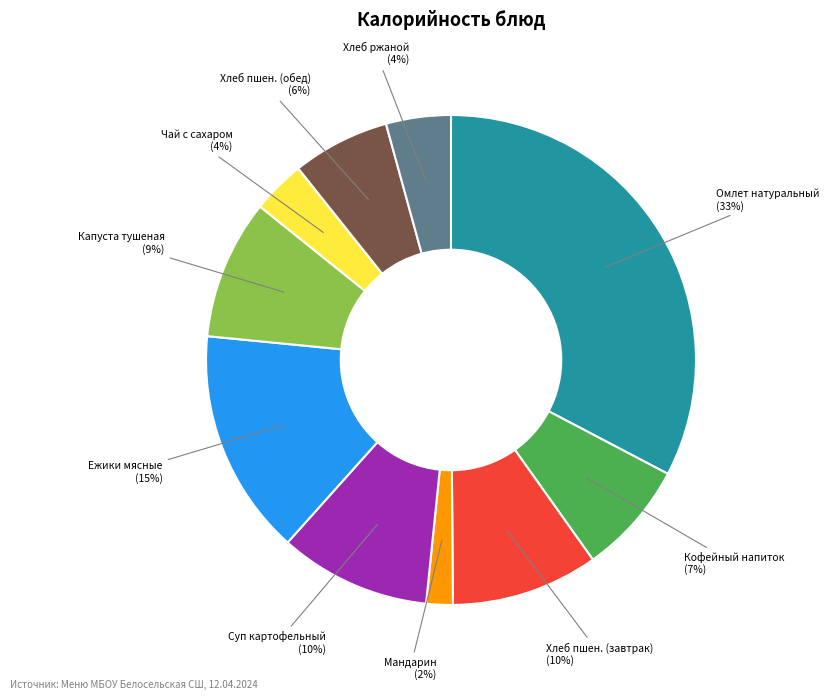

Do Ежики мясные (15%) and Чай с сахаром (4%) together represent more than half of the pie?

No